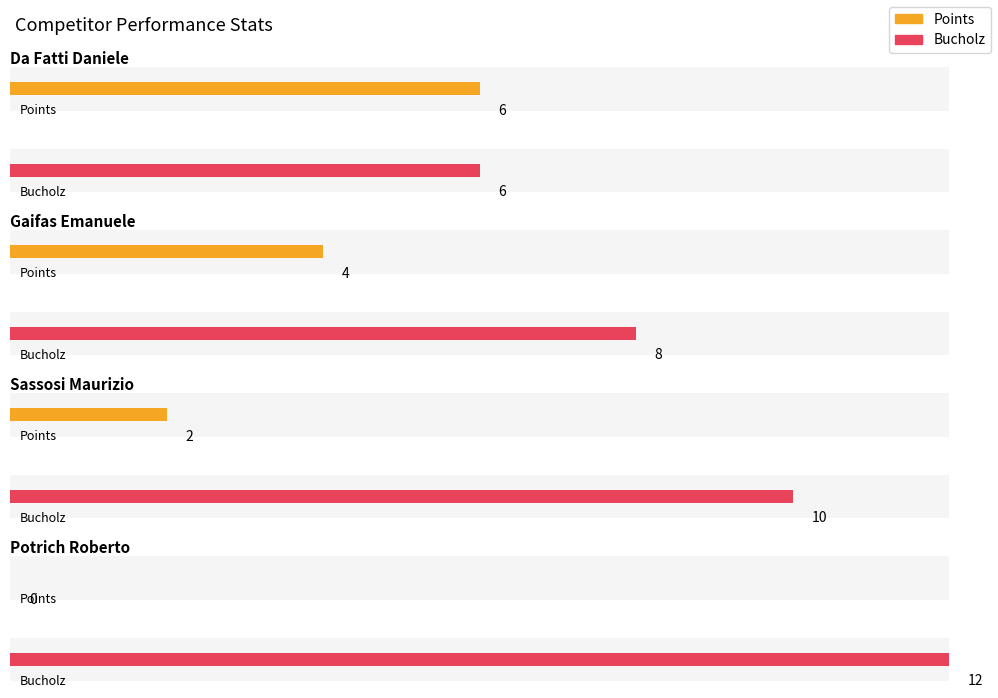

Is the value of Bucholz at Potrich Roberto greater than the value of Points at Sassosi Maurizio?

Yes